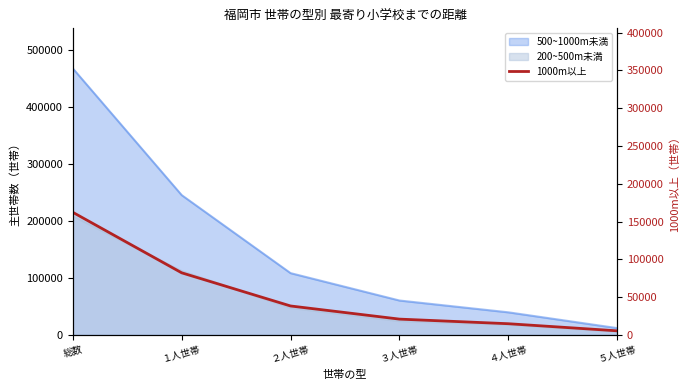

Reading left to right, transcribe all the data shown in this chart.

総数=162300	１人世帯=82200	２人世帯=38300	３人世帯=20900	４人世帯=14800	５人世帯=5400